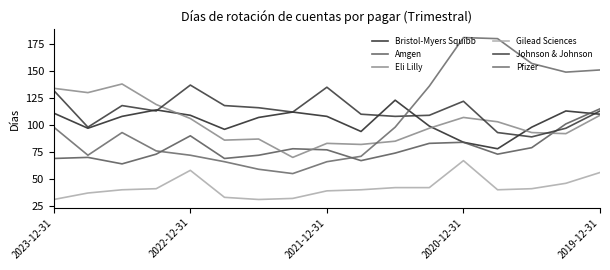

How many lines are shown in the chart?

6